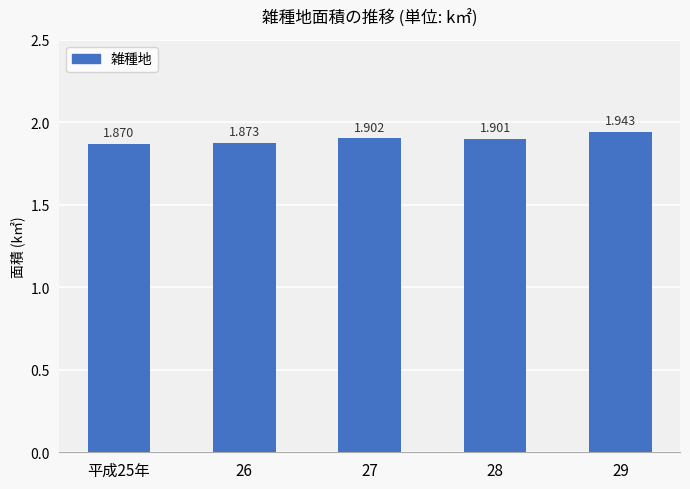

At which category does the chart reach its minimum across all series?

平成25年